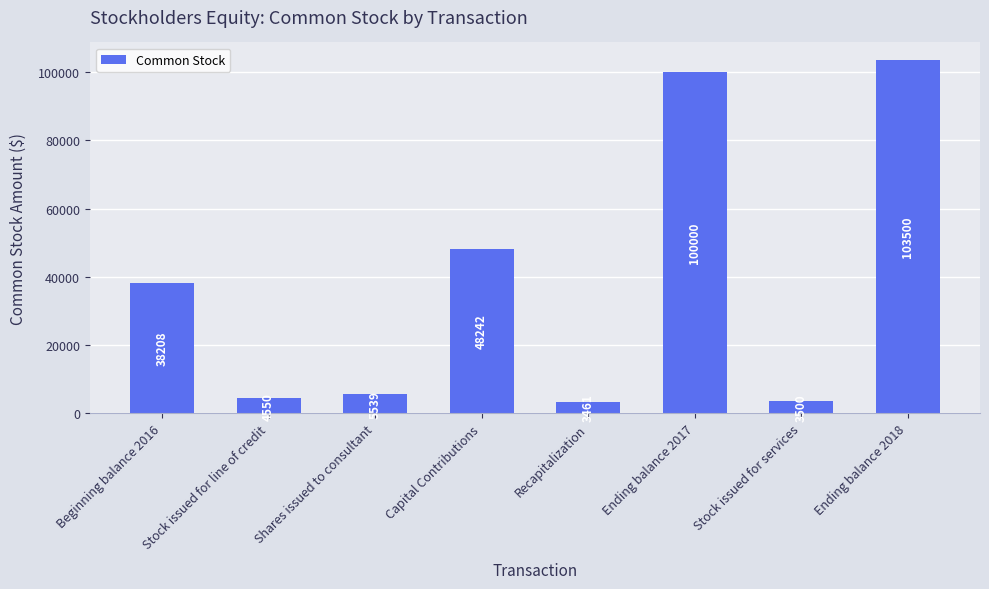

Count the number of data series in this chart.

1